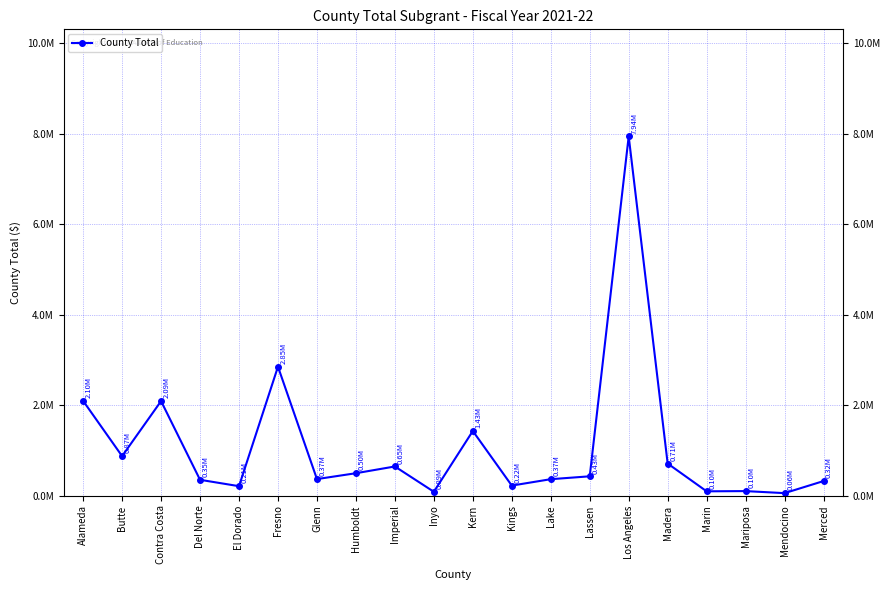

Reading left to right, transcribe all the data shown in this chart.

Alameda=2095875	Butte=874796	Contra Costa=2090524	Del Norte=351875	El Dorado=210856	Fresno=2851185	Glenn=367749	Humboldt=497206	Imperial=646354	Inyo=87334	Kern=1430014	Kings=224098	Lake=365297	Lassen=428976	Los Angeles=7940194	Madera=711172	Marin=97323	Mariposa=102166	Mendocino=57052	Merced=323963